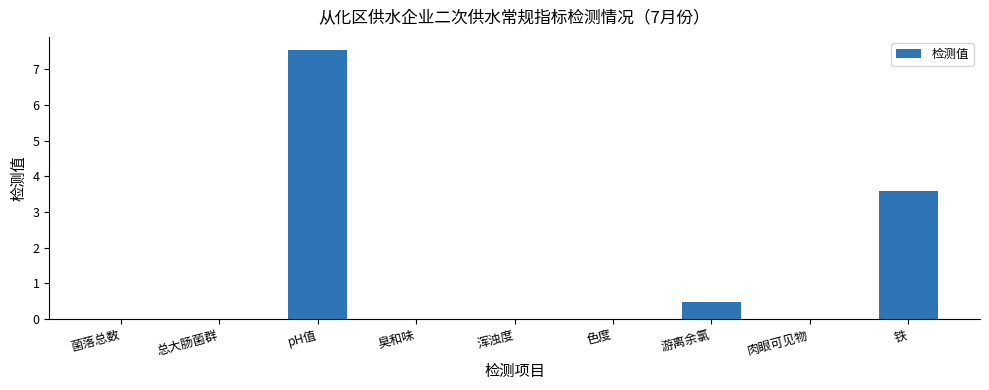

How many categories are shown in the chart?

9